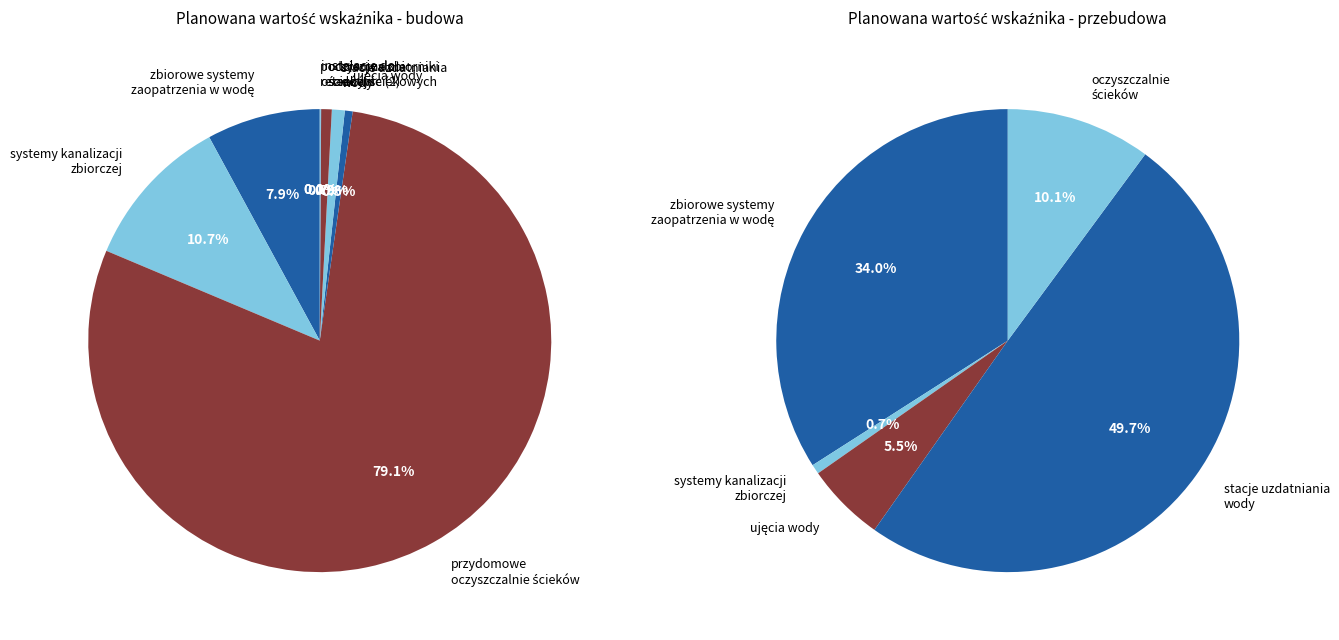

Count the number of slices in the pie.

9